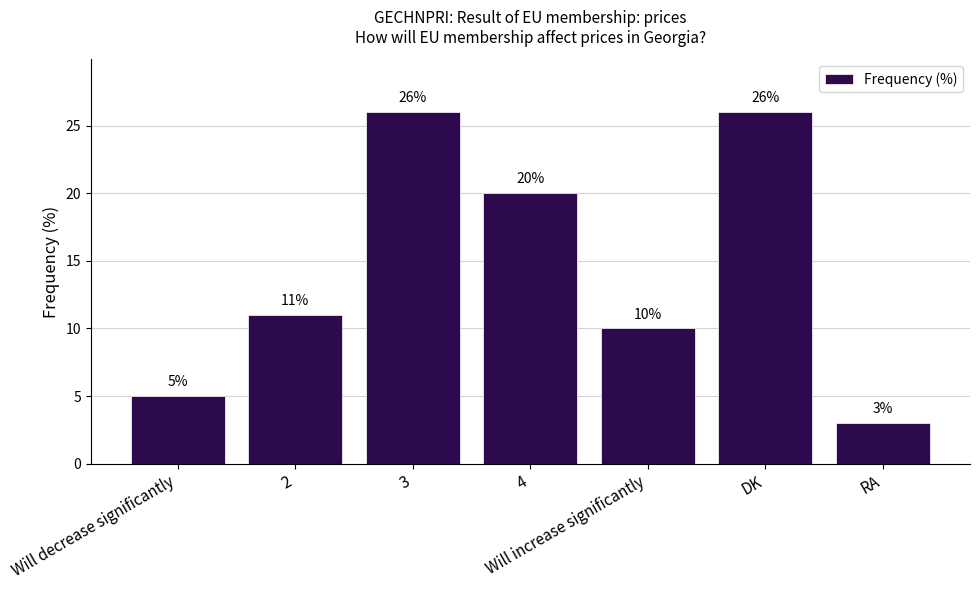

What is the label of the 6th bar from the right?

2